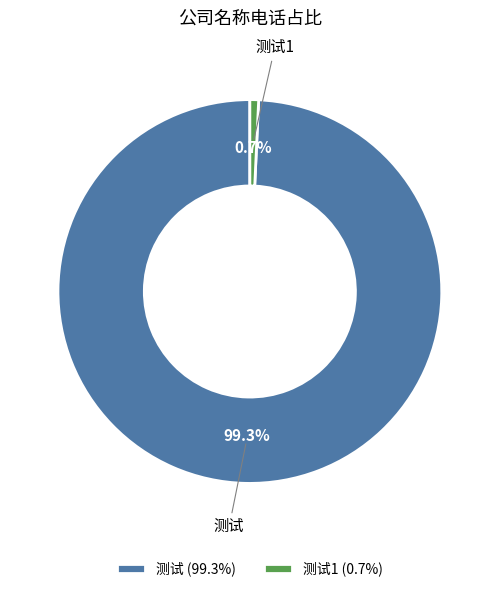

Rank the categories by value from lowest to highest.

测试1, 测试